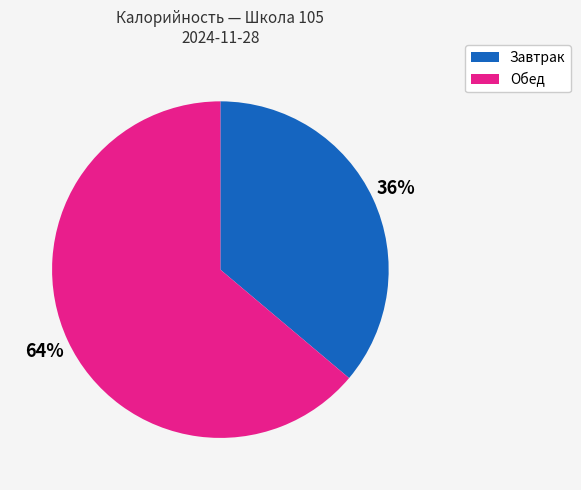

Does any single category account for the majority?

Yes